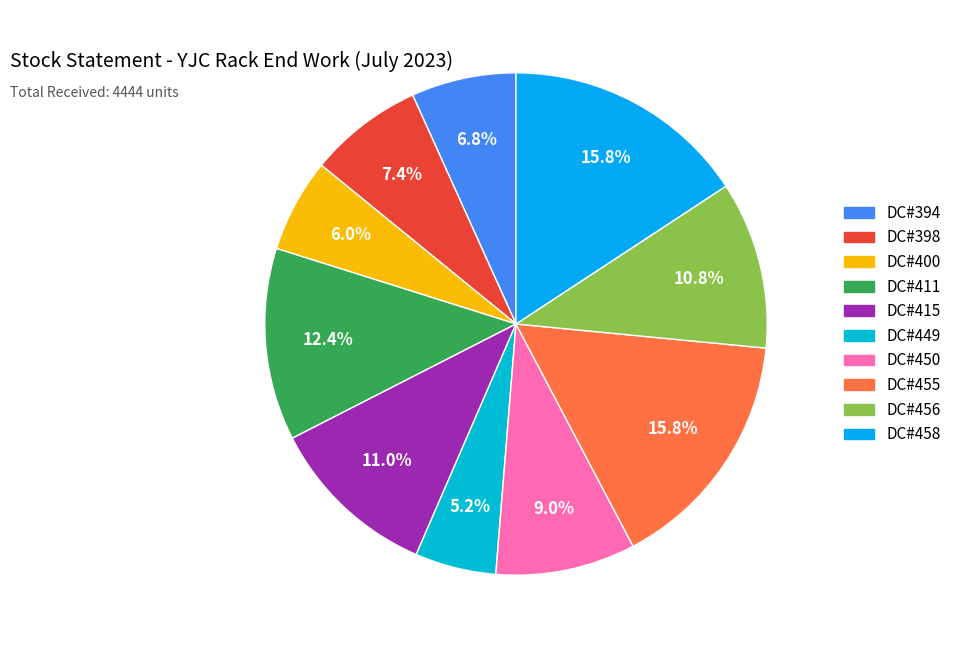

Do DC#456 and DC#450 together represent more than half of the pie?

No